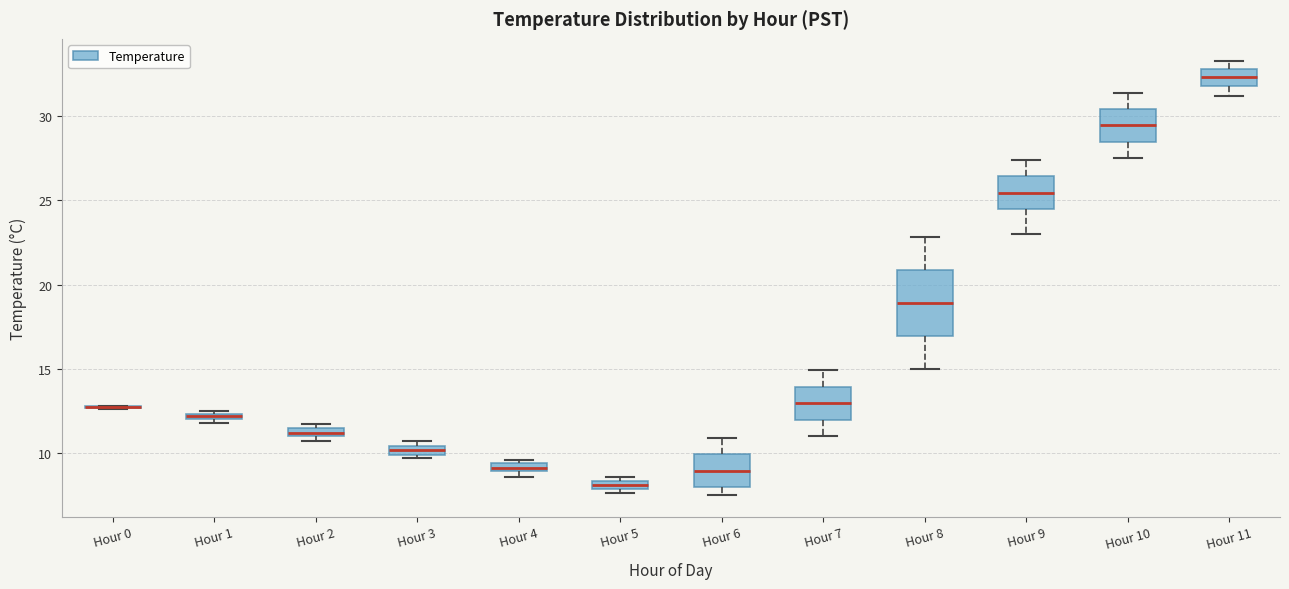

Comparing the boxes themselves (not the whiskers), which one is the tallest?

Hour 8